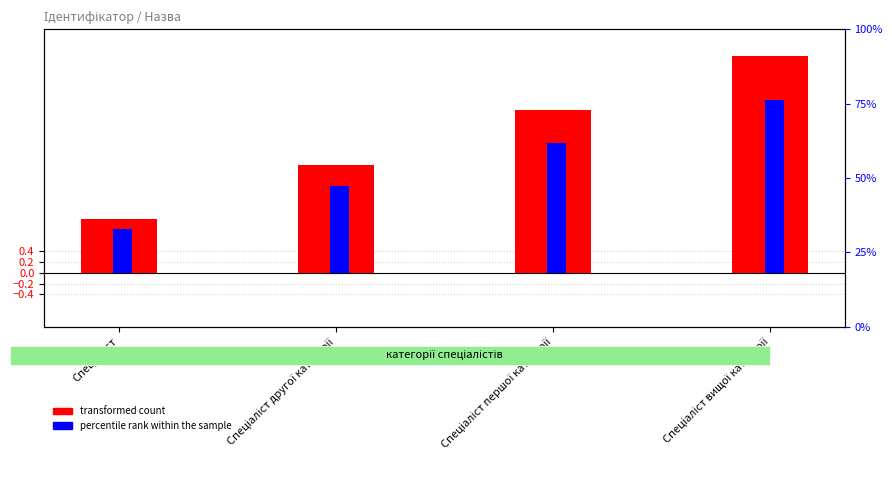

Which series has the largest range (max minus min)?

transformed count